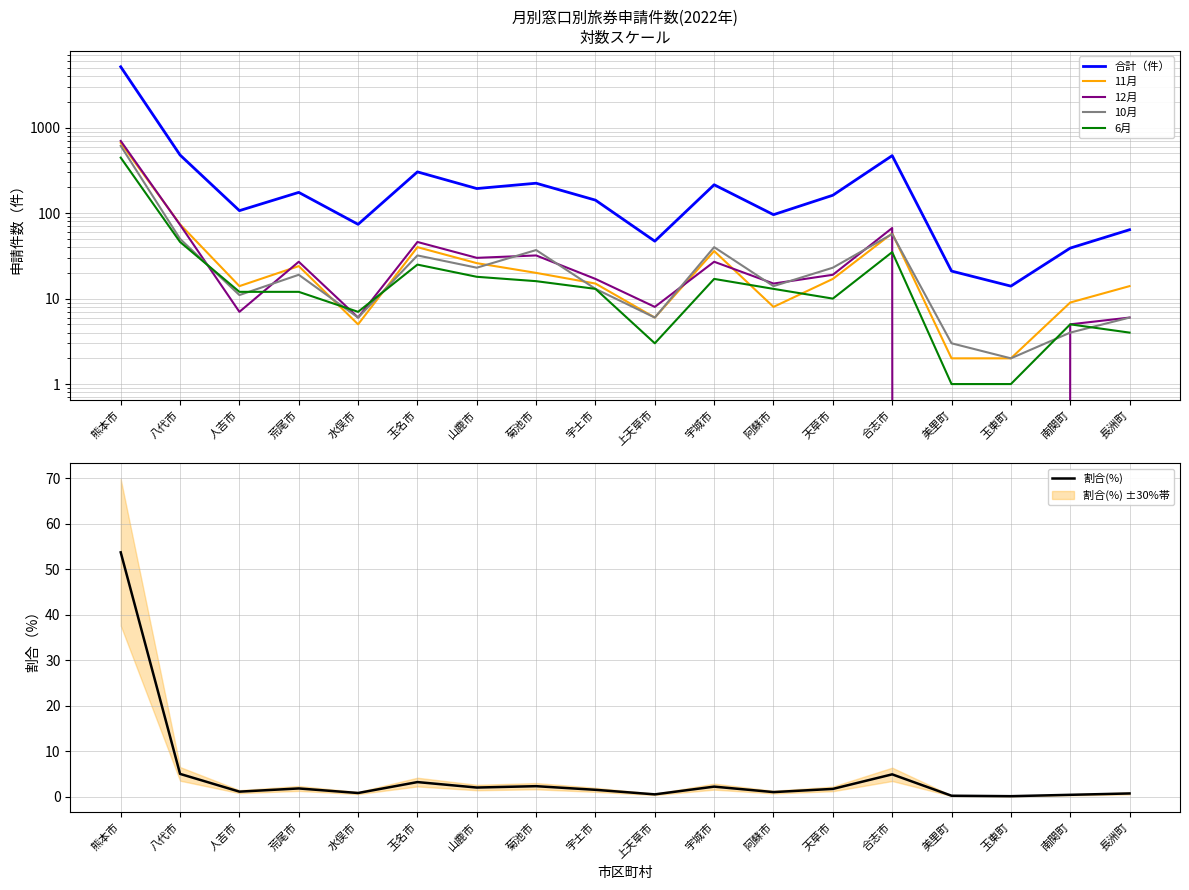

What is the lowest value of the 11月 series?

2.0